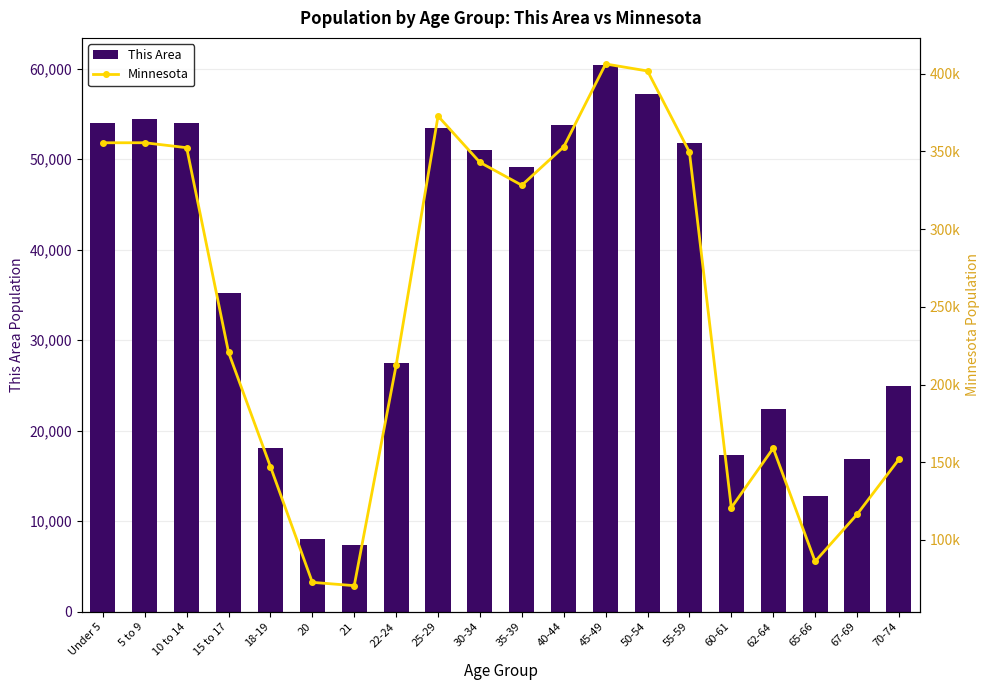

List the series in order of their overall mean, lowest first.

This Area, Minnesota